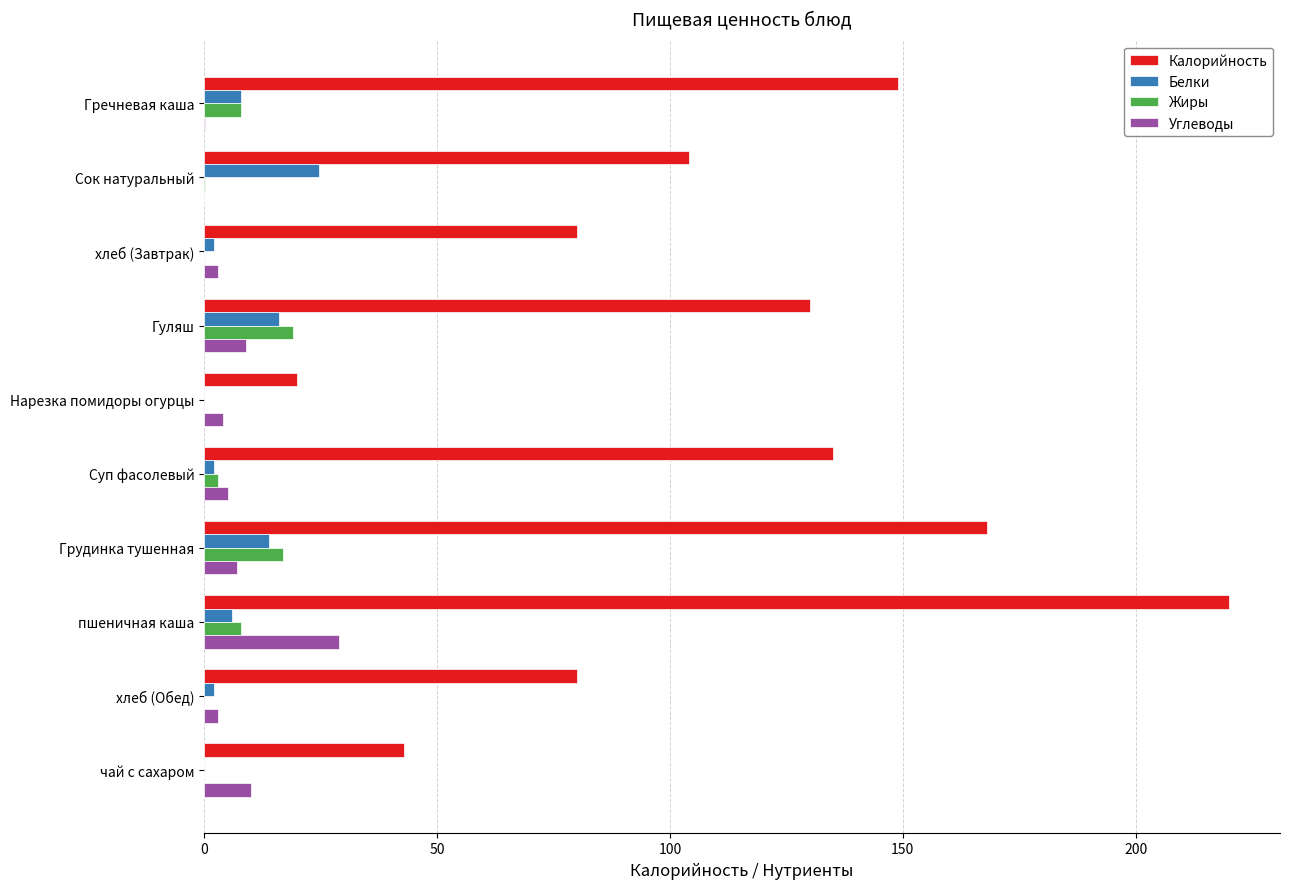

How many distinct data groups are displayed?

4